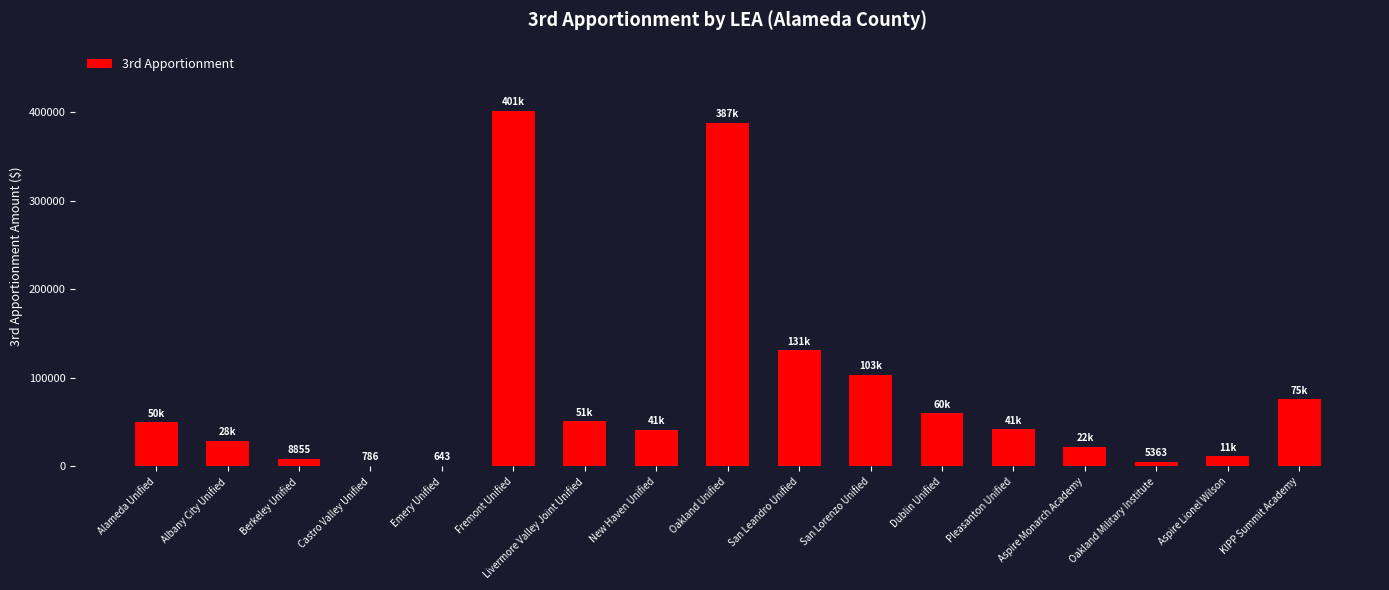

Is it true that the value at Alameda Unified is 50061?

True